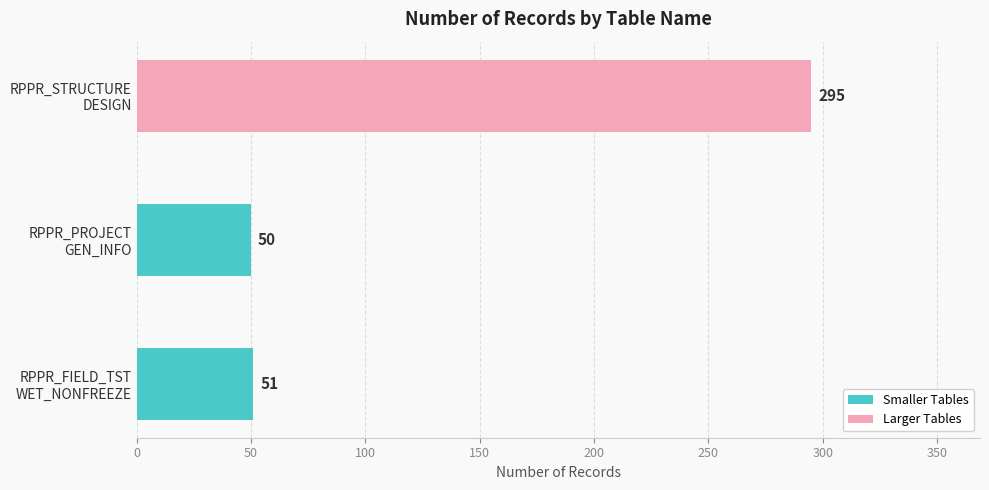

List the labels in order of value, smallest first.

RPPR_PROJECT
GEN_INFO, RPPR_FIELD_TST
WET_NONFREEZE, RPPR_STRUCTURE
DESIGN